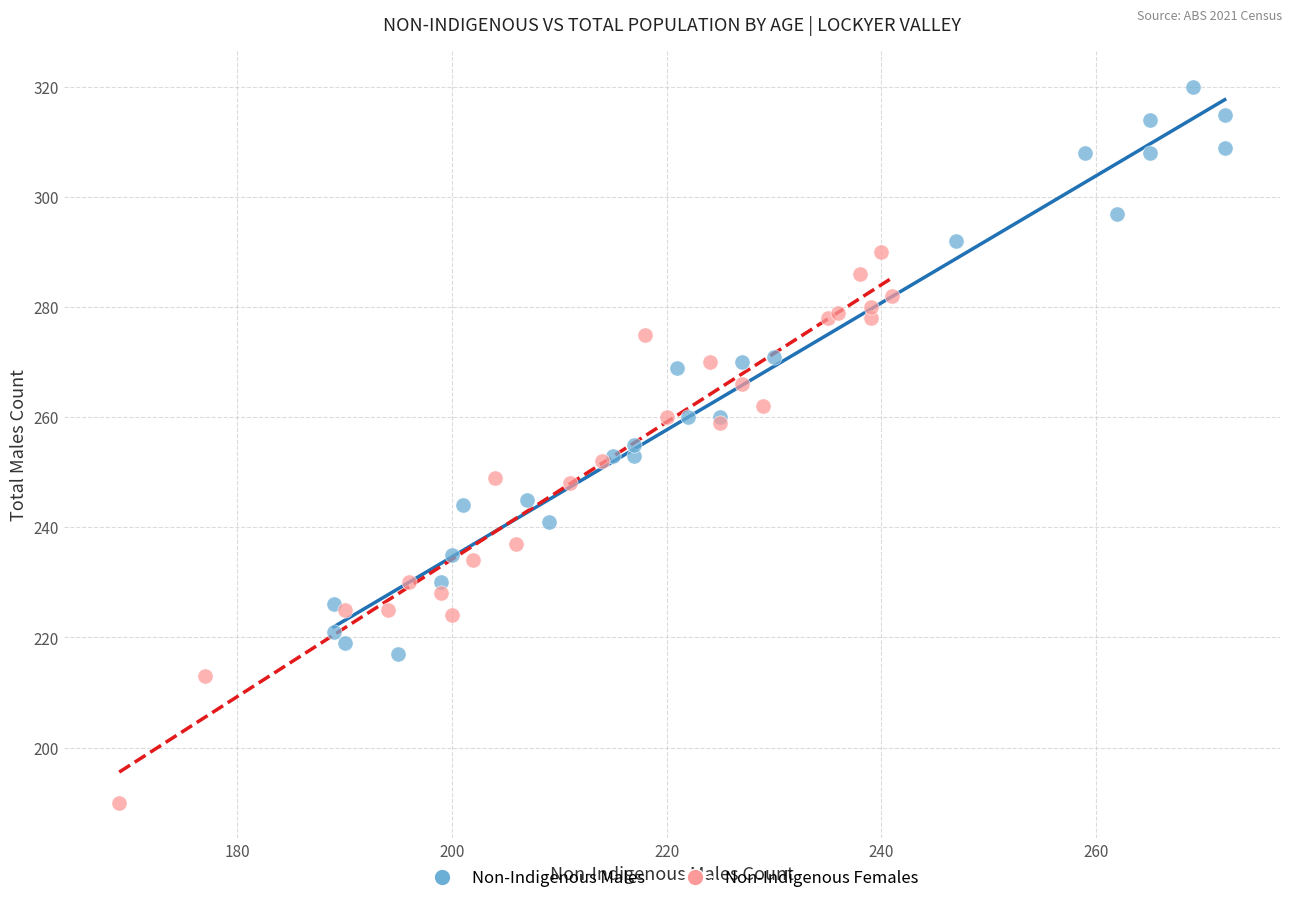

Which series reaches the maximum Y coordinate?

Non-Indigenous Males